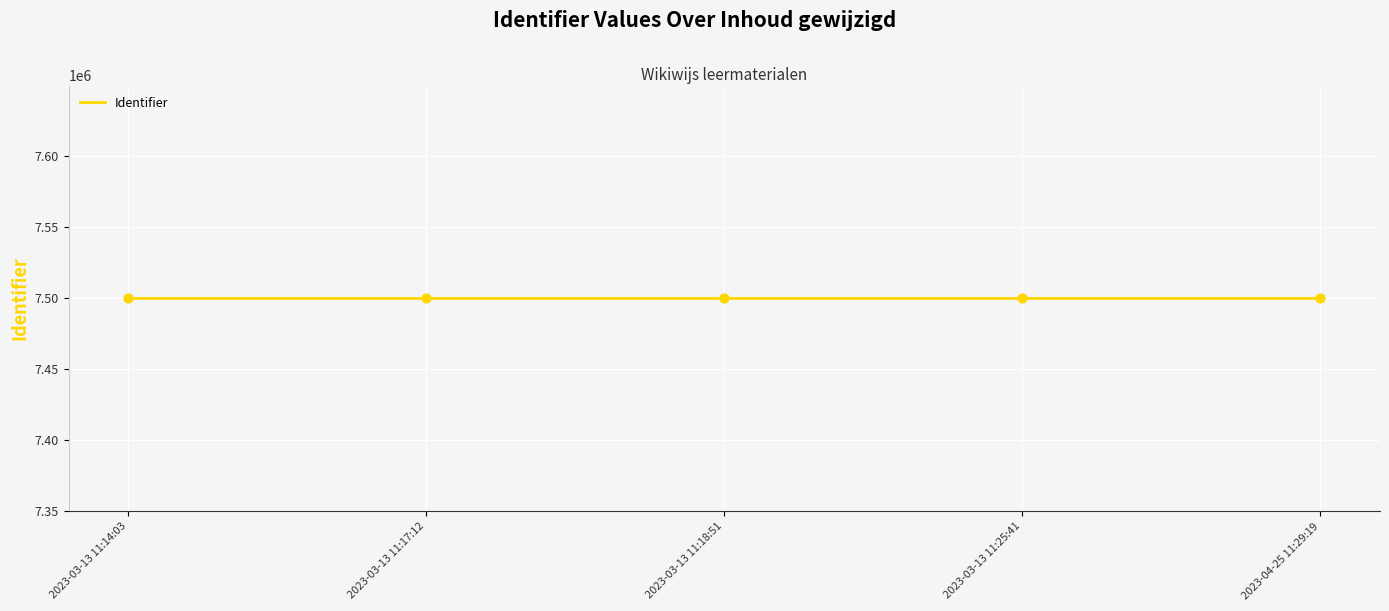

What is the change in value from 2023-03-13 11:18:51 to 2023-03-13 11:25:41?

+19